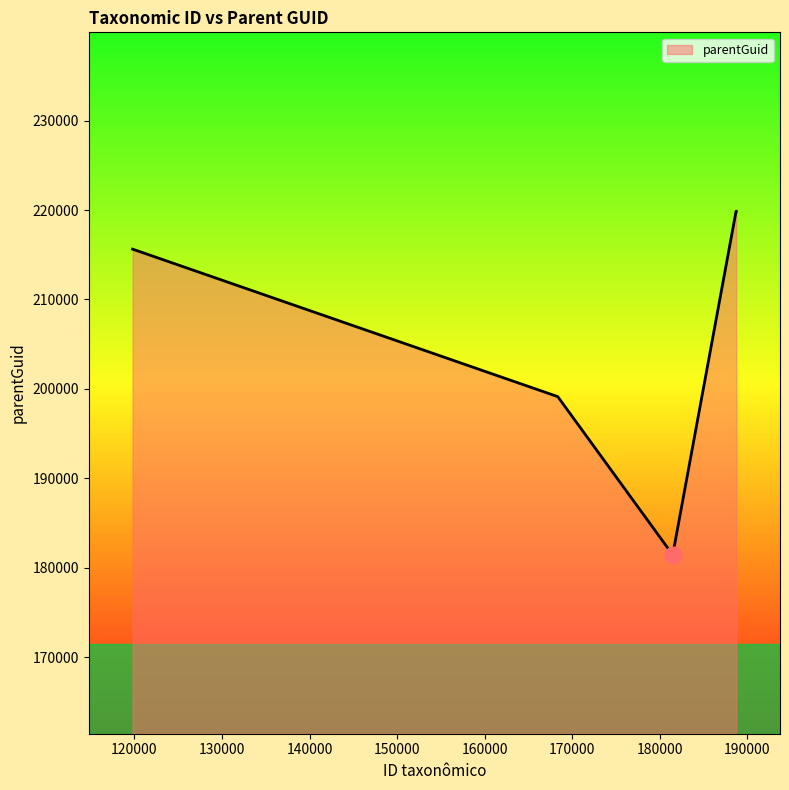

How many values are below 219868?

3